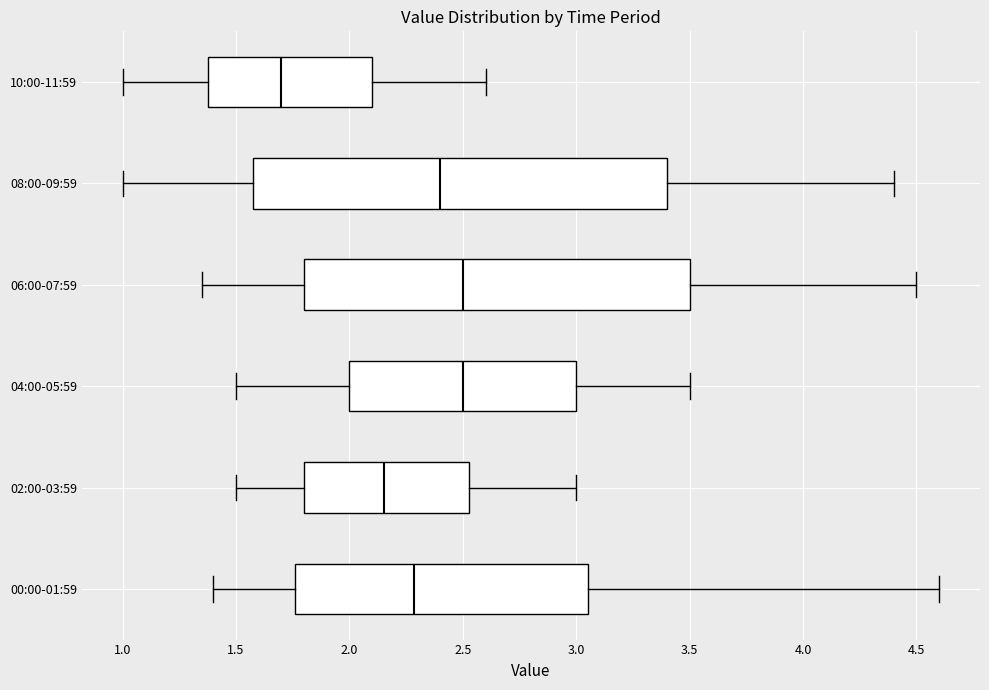

Where does the left whisker of the box for 10:00-11:59 end on the x-axis? The values are not printed on the chart, so give them approximately, as read against the axis.

1.00